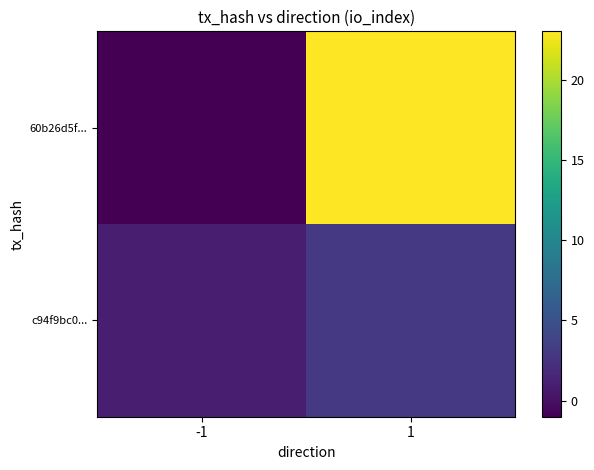

Which series has the largest total across all categories?

60b26d5f...